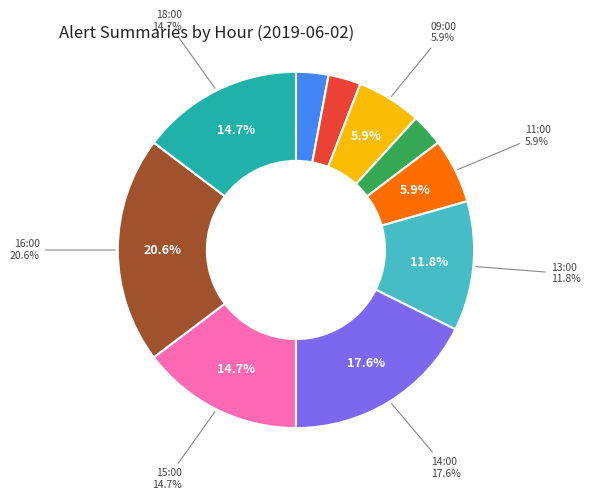

Is it true that 11:00 is 1% of the pie?

False